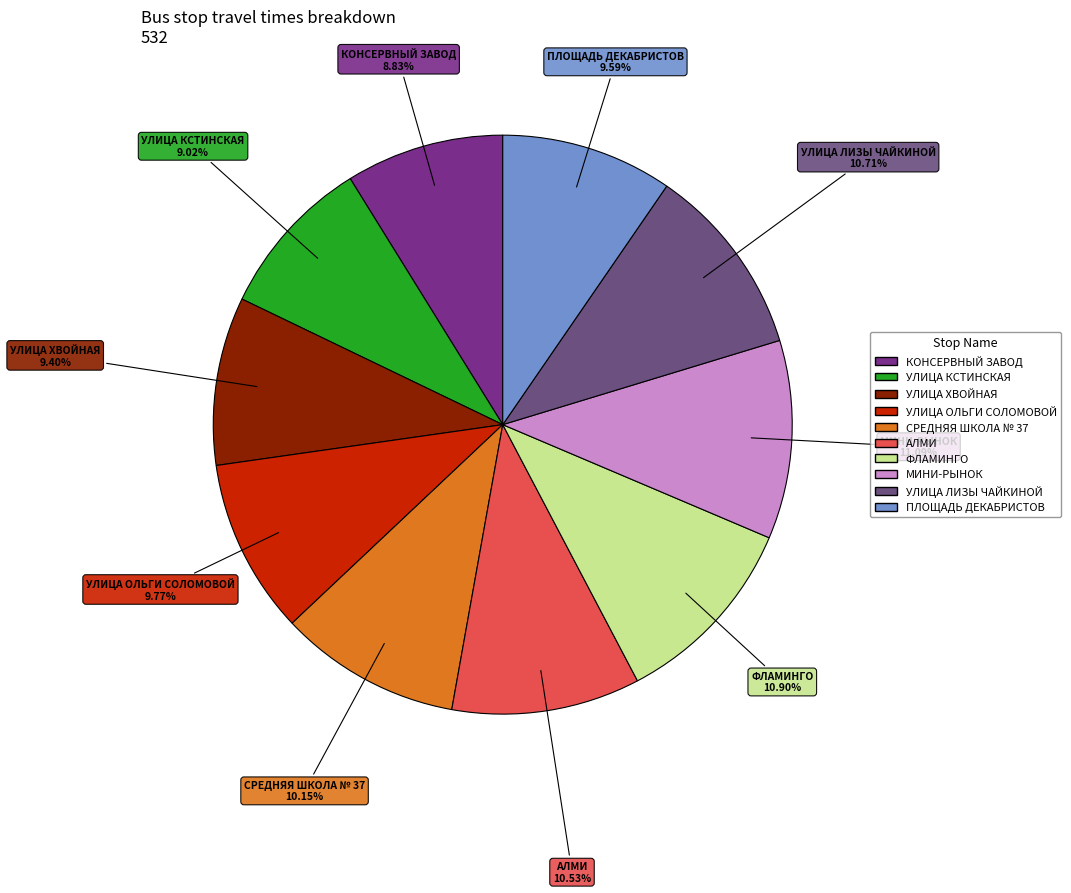

Approximately how many times larger is the value at ФЛАМИНГО compared to КОНСЕРВНЫЙ ЗАВОД?

1.2